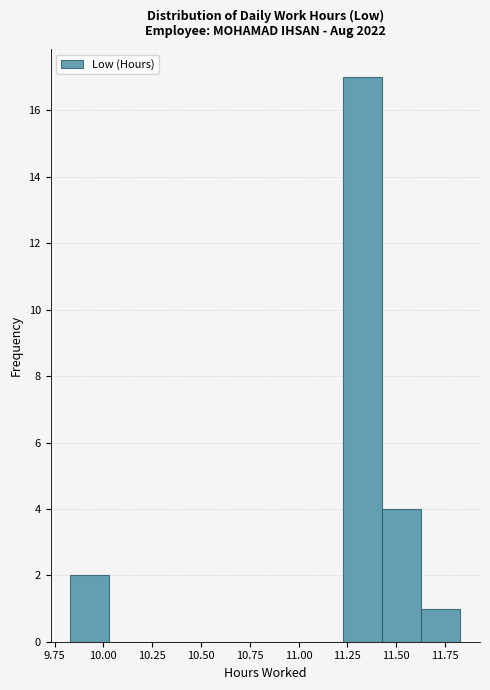

What is the height of the bar covering 9.83 to 10.03 on the x-axis? Neither the bar edges nor the heights are printed on the chart, so give them approximately, as read against the axes.

2